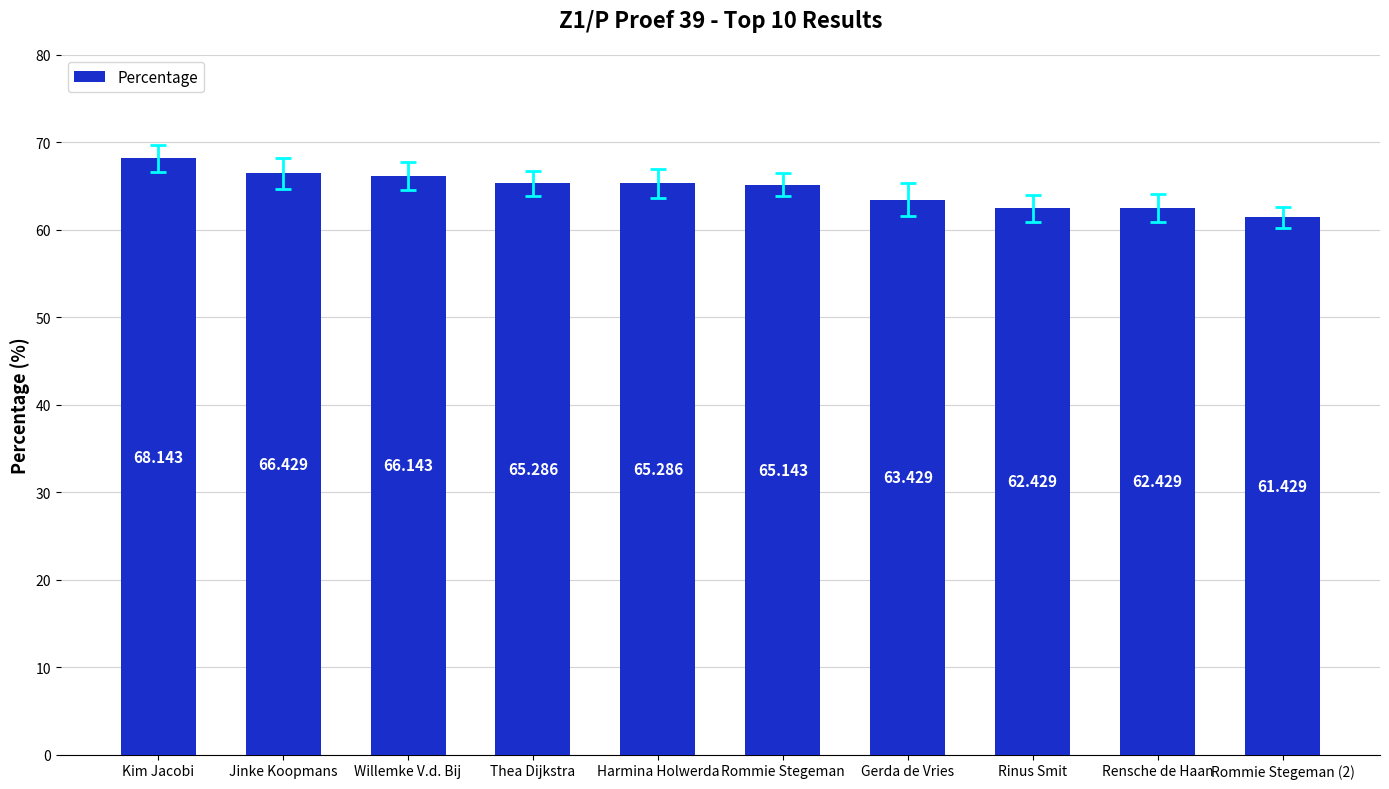

What is the value of the 10th bar from the left?

61.4